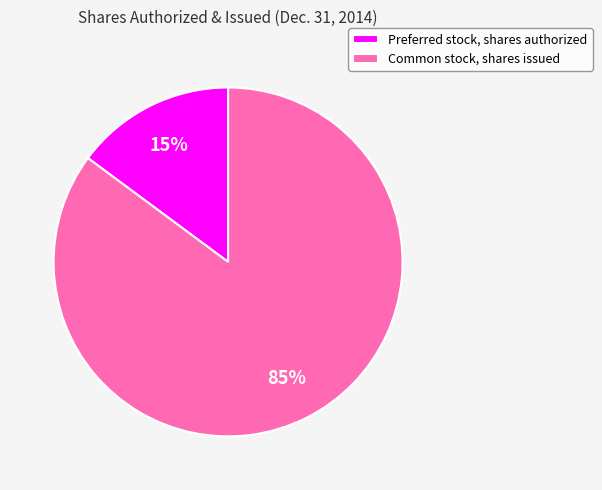

What is the largest slice in the pie chart?

Common stock, shares issued